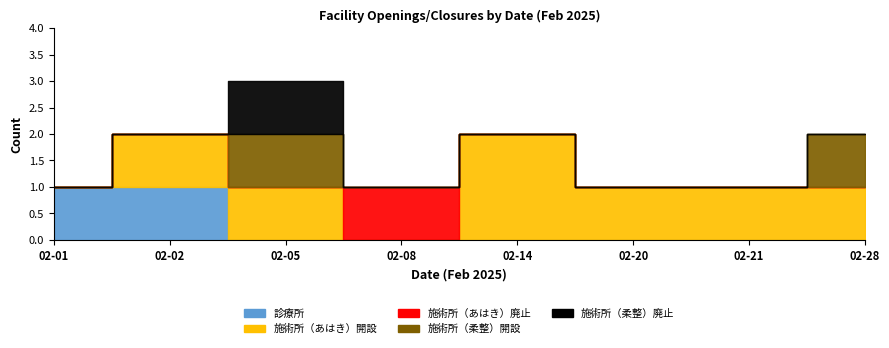

What is the maximum value for 施術所（柔整）開設?

1